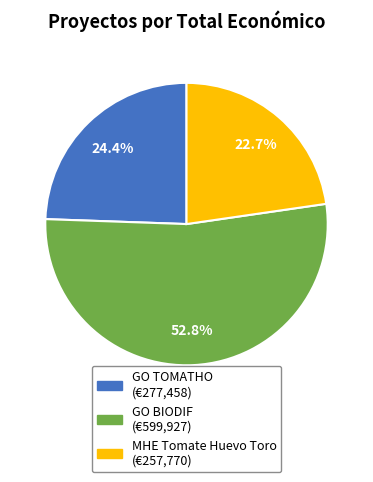

To the nearest percent, what is the difference between the MHE Tomate Huevo Toro and GO TOMATHO slice percentages?

2%